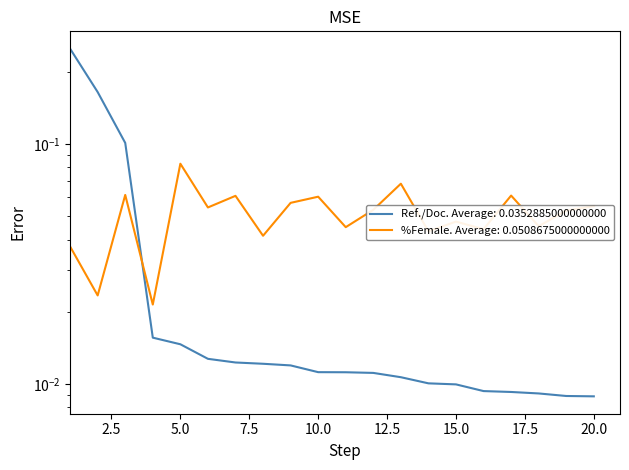

Rank the series by their average value, from lowest to highest.

Ref. / Doc., %Female